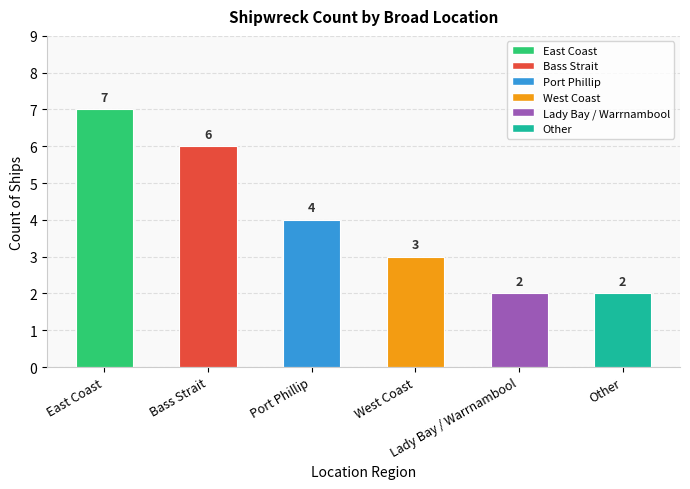

The value at West Coast is 3. True or false?

True